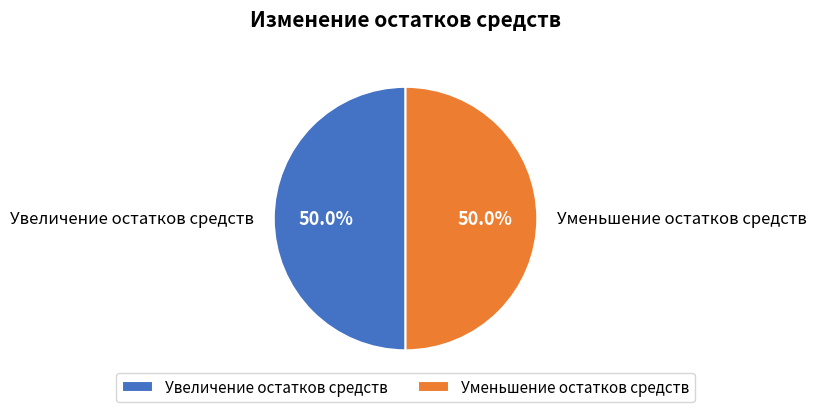

What is the ratio of the value at Уменьшение остатков средств to the value at Увеличение остатков средств?

1.0